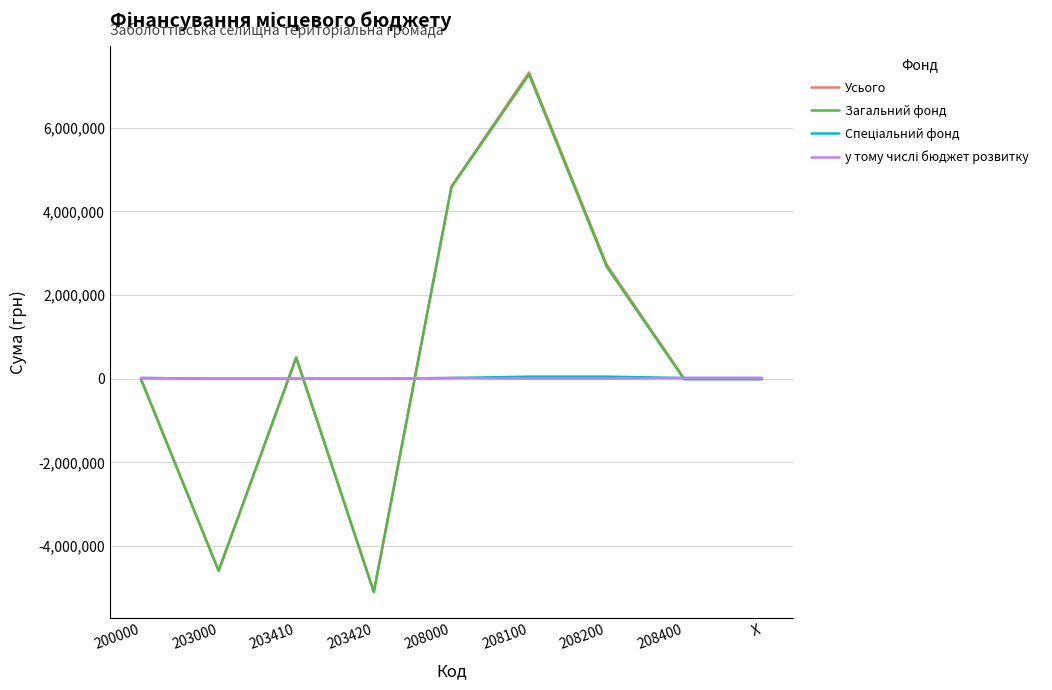

The value of Усього at 208000 is 4593773.8. True or false?

True